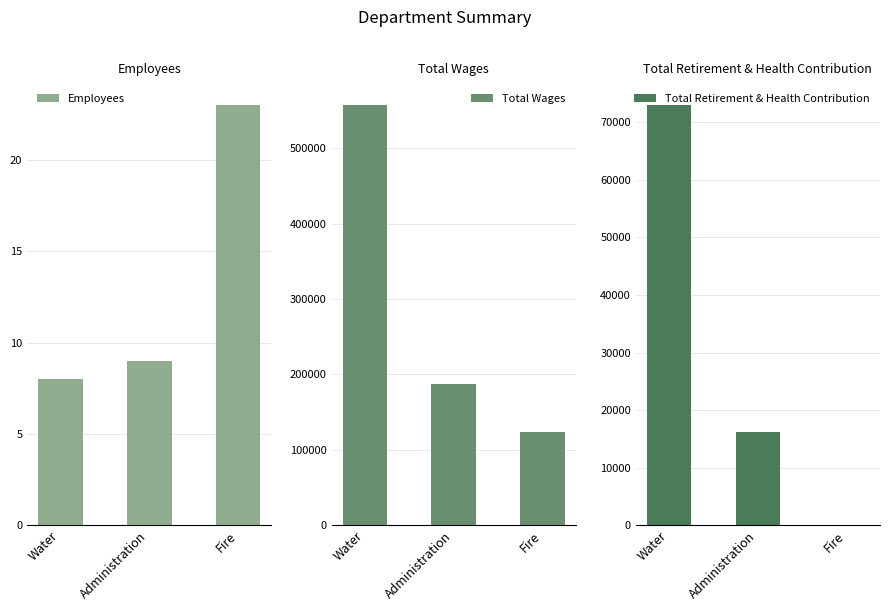

Is the value of Total Wages at Water greater than the value of Employees at Administration?

Yes